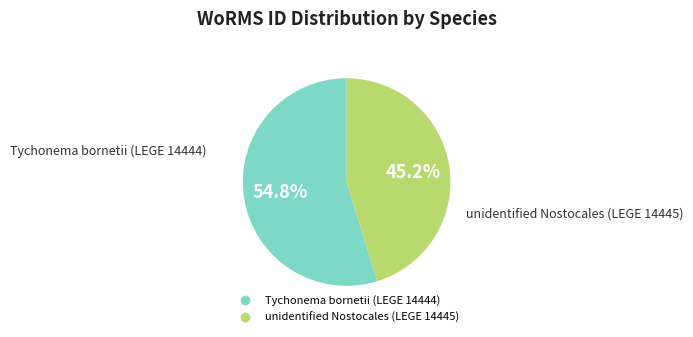

Approximately how many times larger is the value at Tychonema bornetii (LEGE 14444) compared to unidentified Nostocales (LEGE 14445)?

1.2